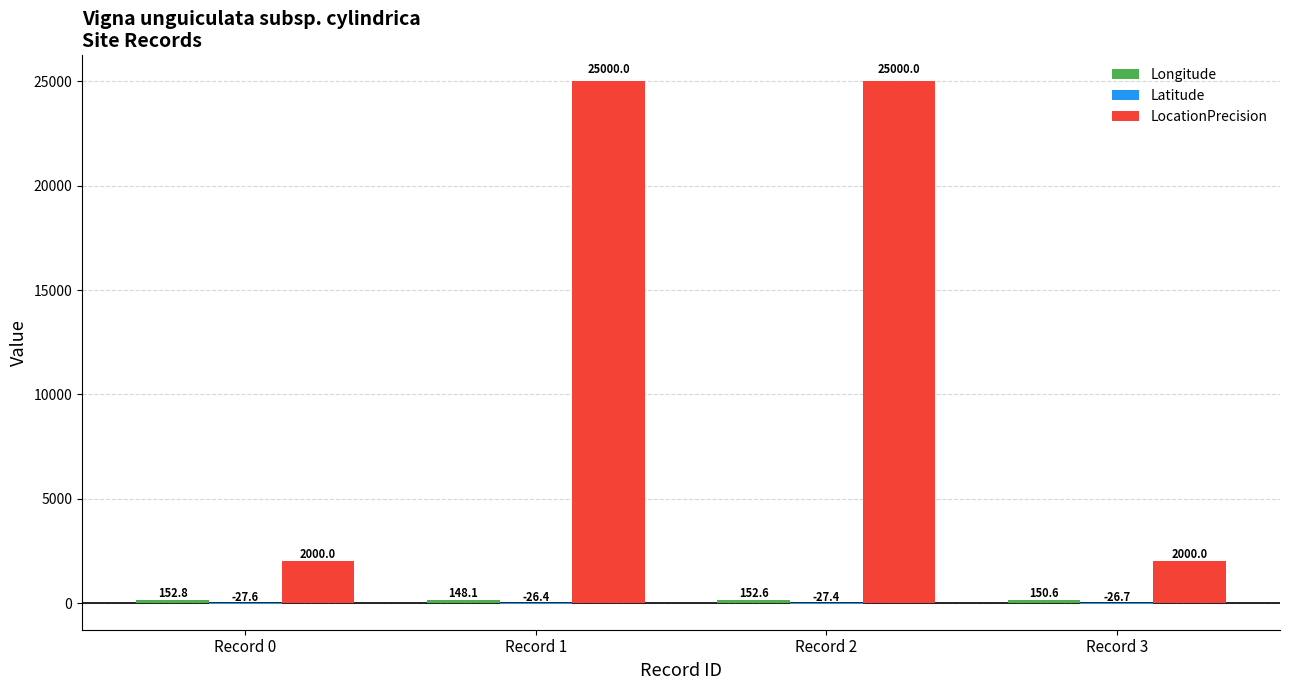

What is the greatest value displayed?

25000.0